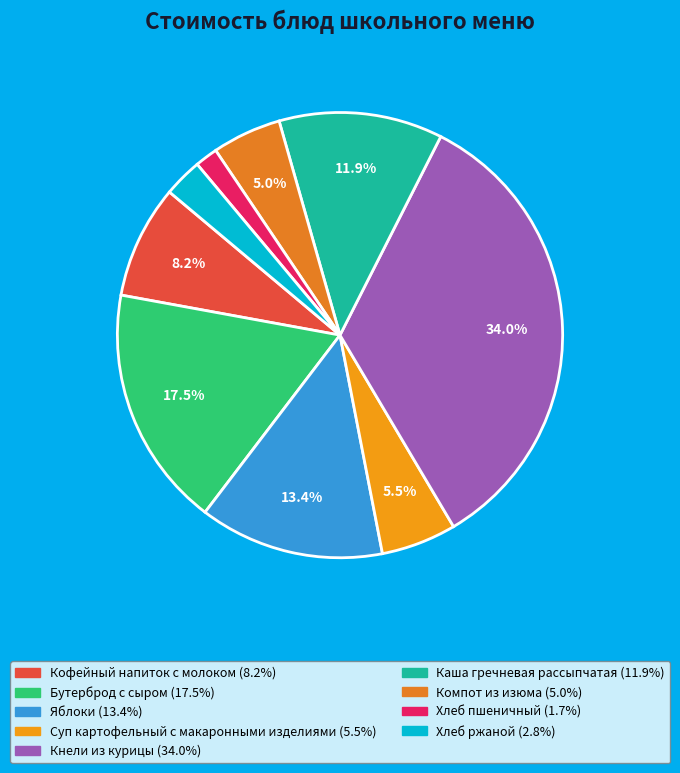

Is it true that Кофейный напиток с молоком is 8% of the pie?

True